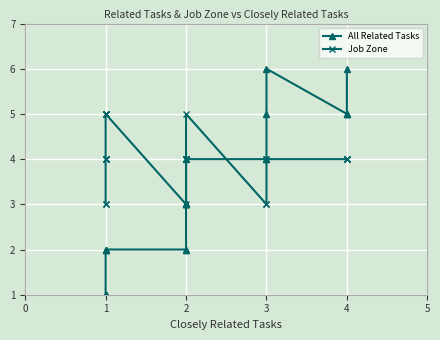

How many times do All Related Tasks and Job Zone cross each other?

1